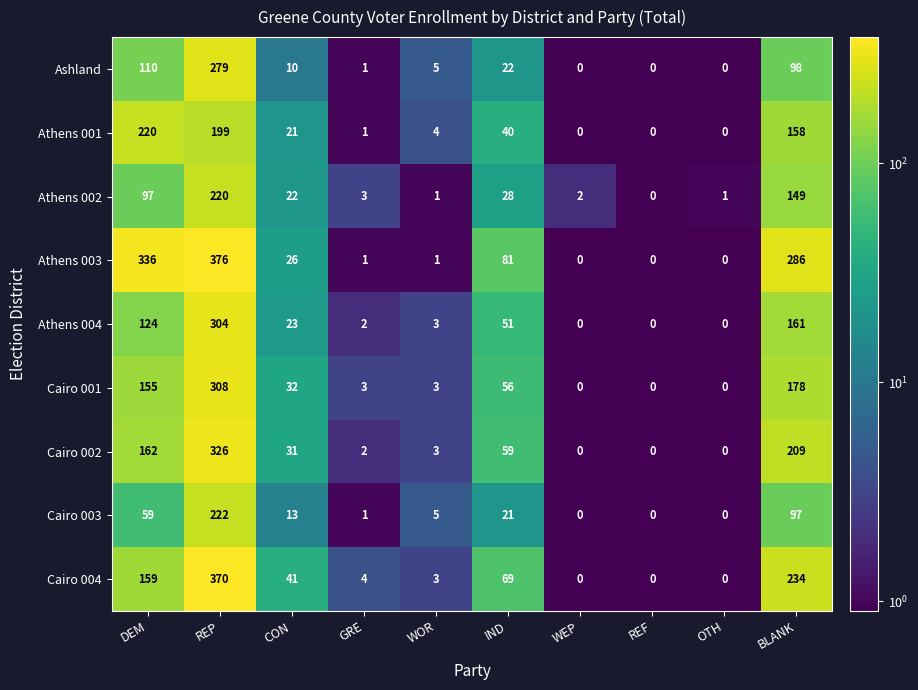

What is the sum of all Cairo 004 values?

880